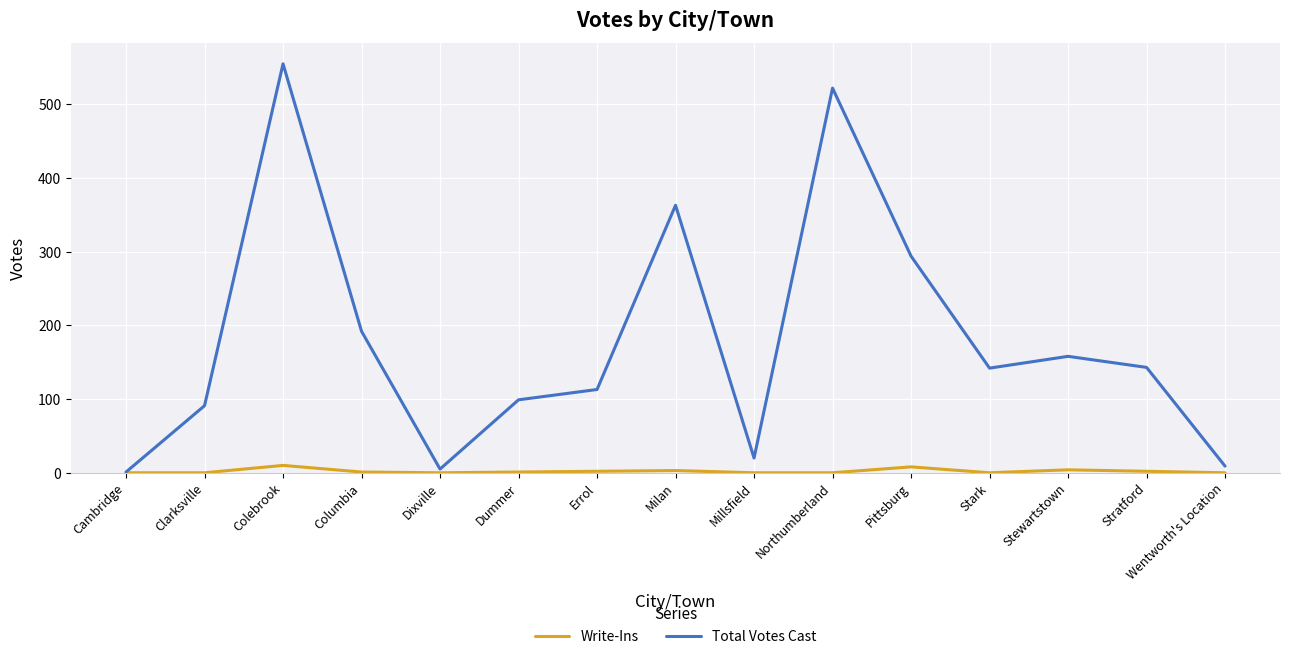

Where is Total Votes Cast nearest to the value 278?

Pittsburg